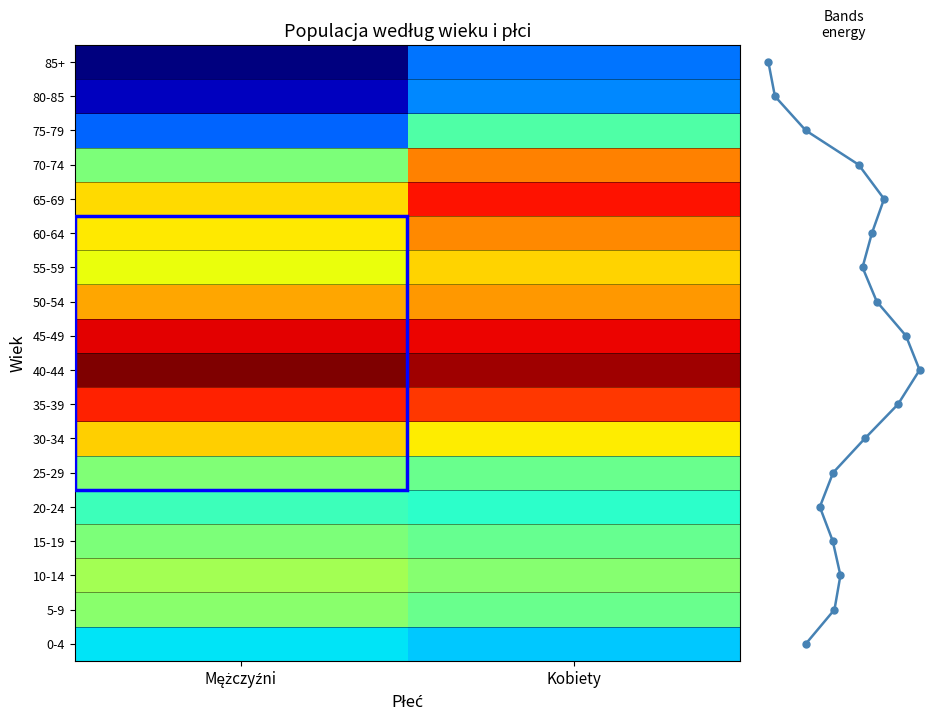

What is the difference between the maximum and minimum values in the 55-59 series?

7767